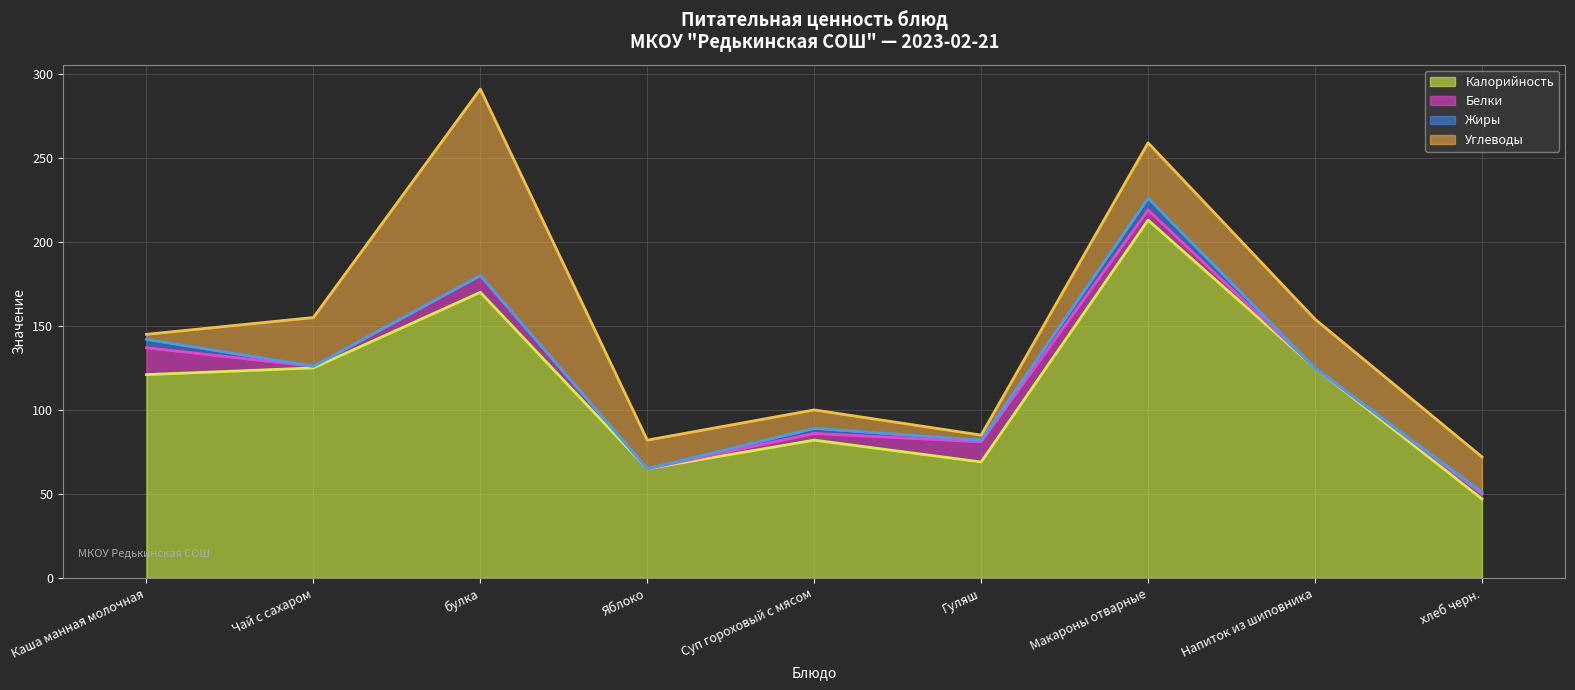

Where does the Жиры series first go above 1?

Каша манная молочная